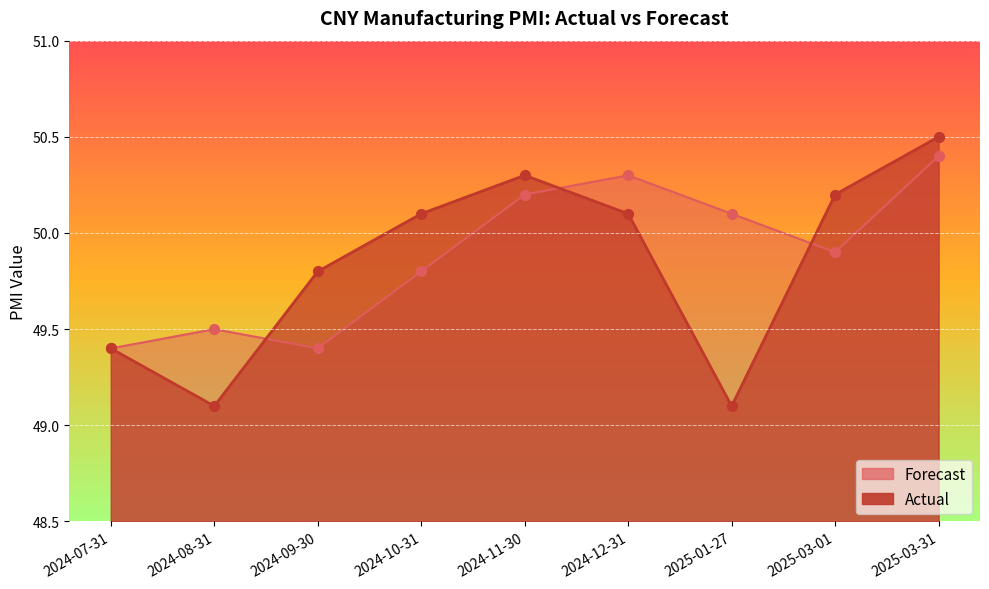

At how many categories does at least one series exceed 50?

6